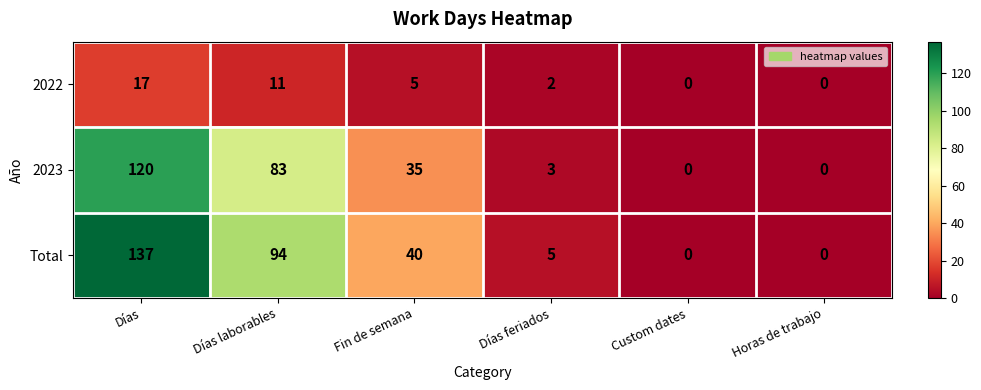

At how many categories does at least one series exceed 93?

2